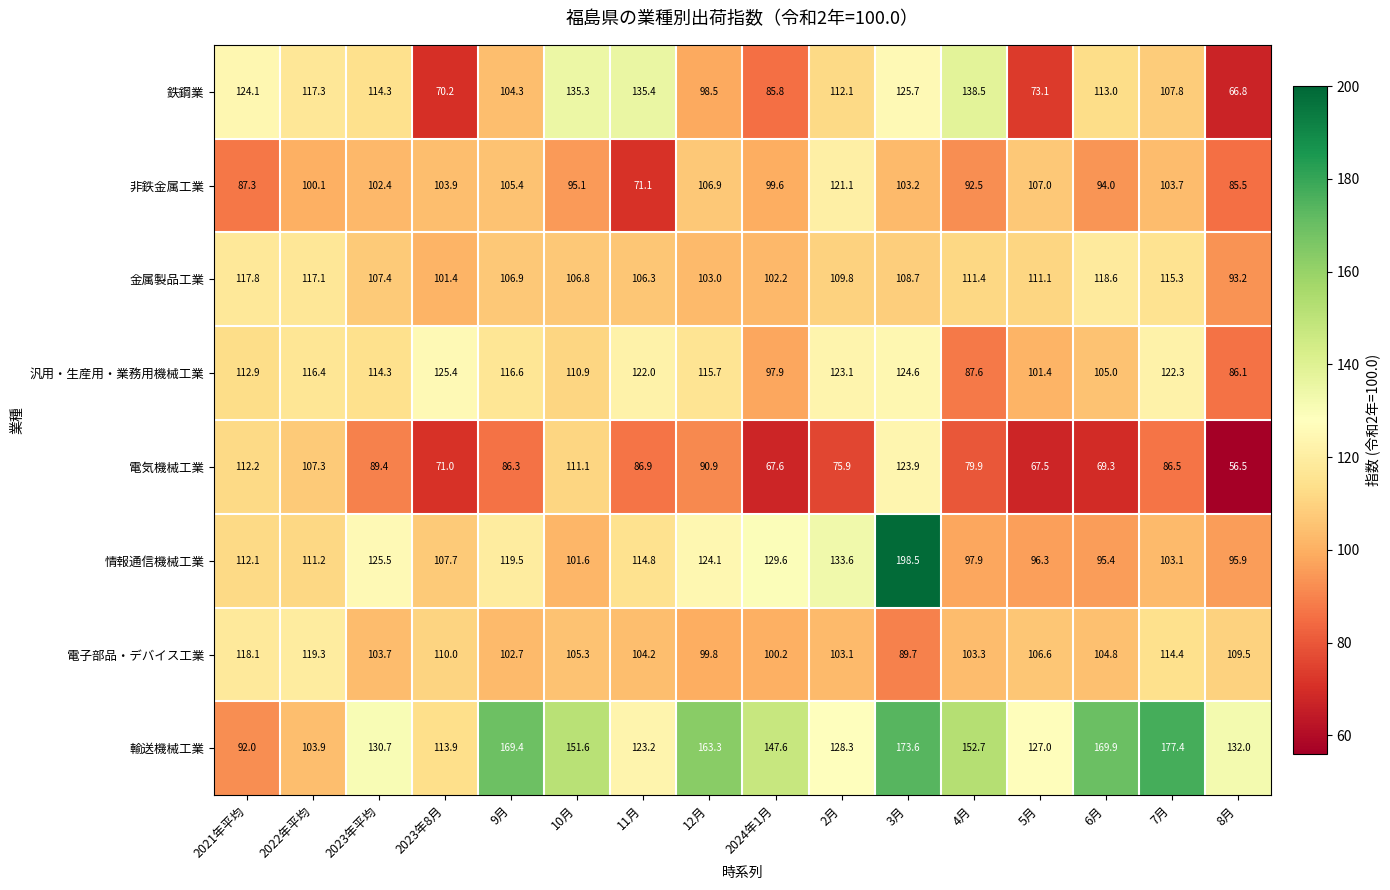

How many values in the 輸送機械工業 series are below 147?

8